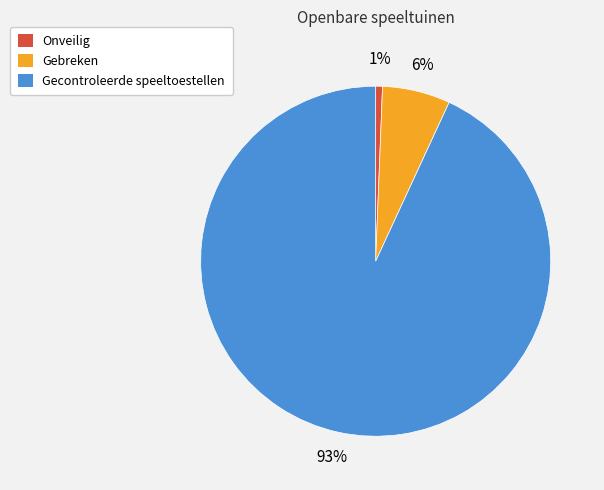

Does Gecontroleerde speeltoestellen account for over 50% of the chart?

Yes